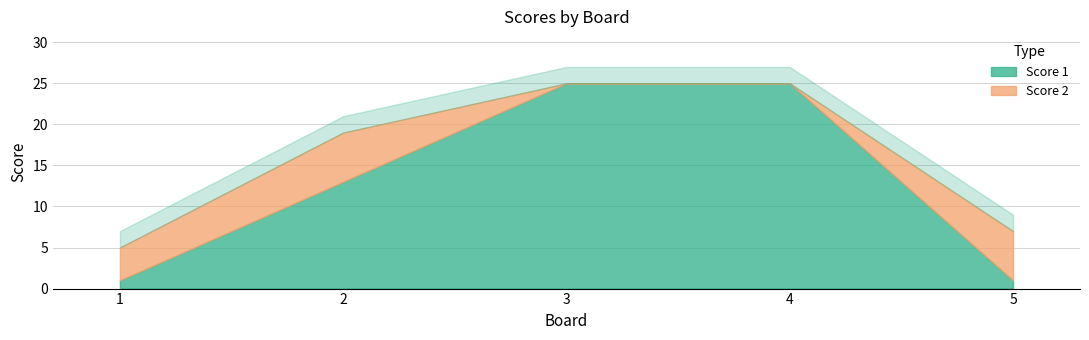

Is it true that Score 2 equals 4 at 1?

True